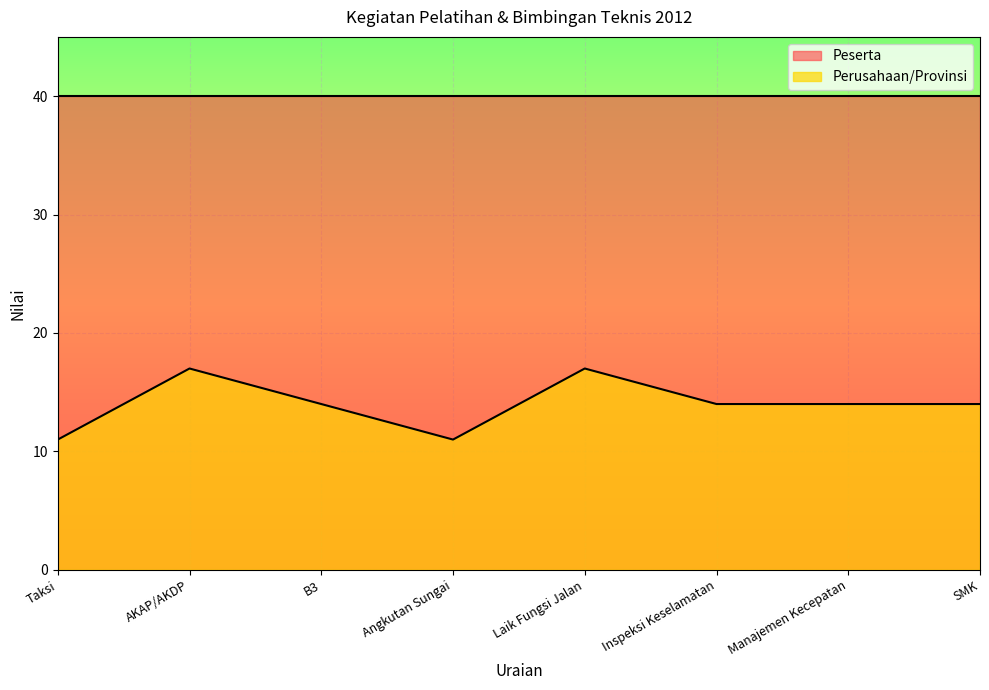

At which category does the data reach its first local valley?

Angkutan Sungai